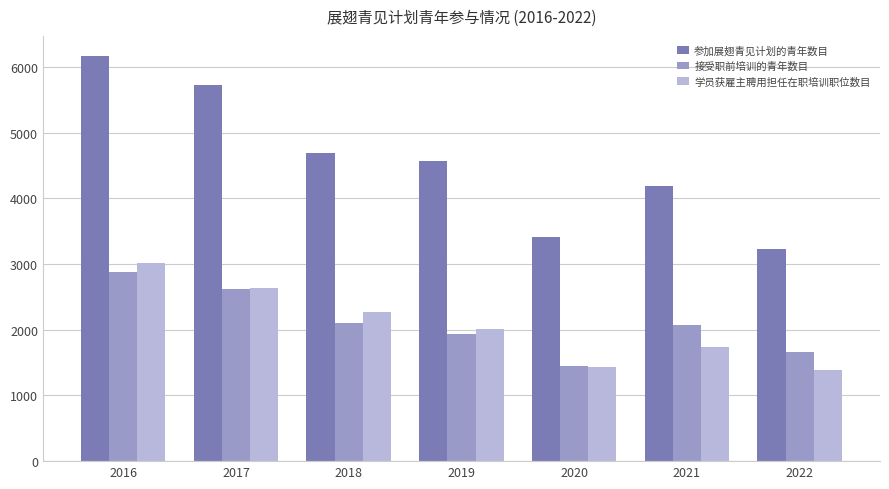

Reading left to right, what are all the values shown in this chart?

参加展翅青见计划的青年数目: 6165	5720	4694	4572	3418	4191	3222
接受职前培训的青年数目: 2883	2614	2100	1929	1449	2071	1665
学员获雇主聘用担任在职培训职位数目: 3011	2633	2264	2004	1435	1735	1384